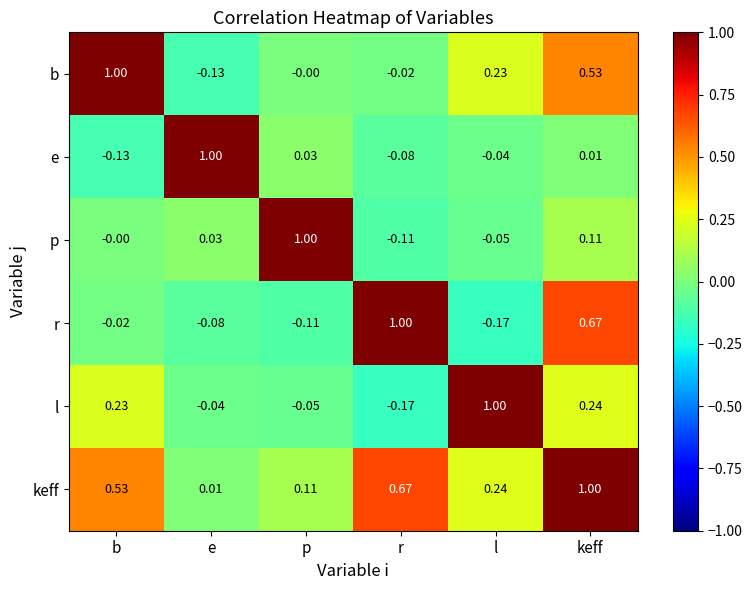

At r, list the series in order from largest to smallest.

r, keff, b, e, p, l